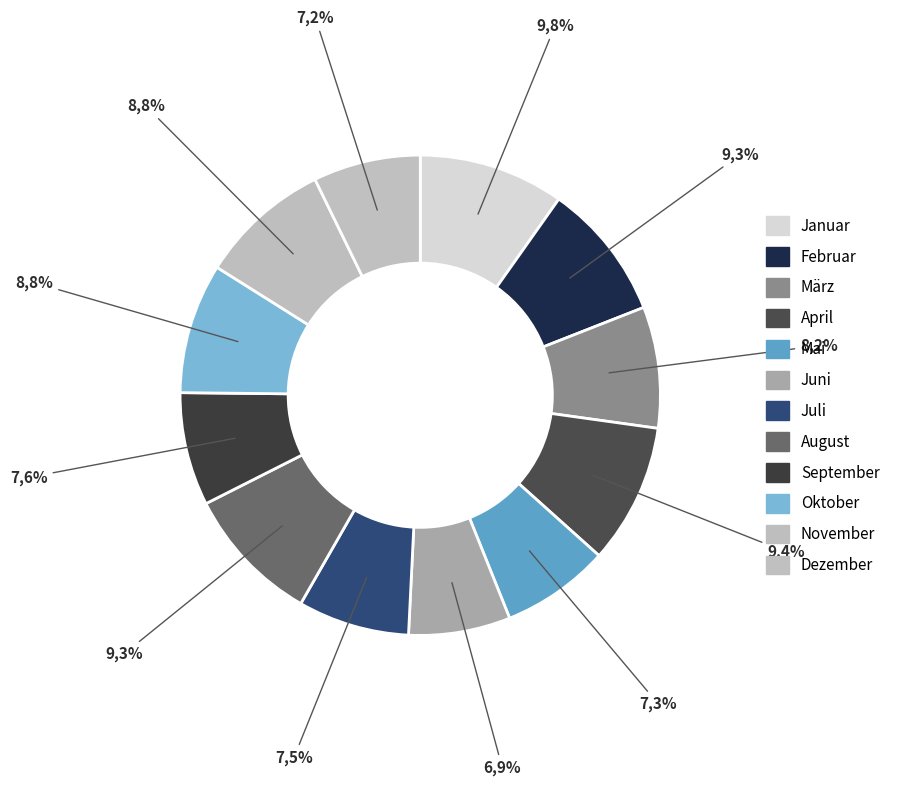

To the nearest percent, what percentage of the pie is Oktober?

9%